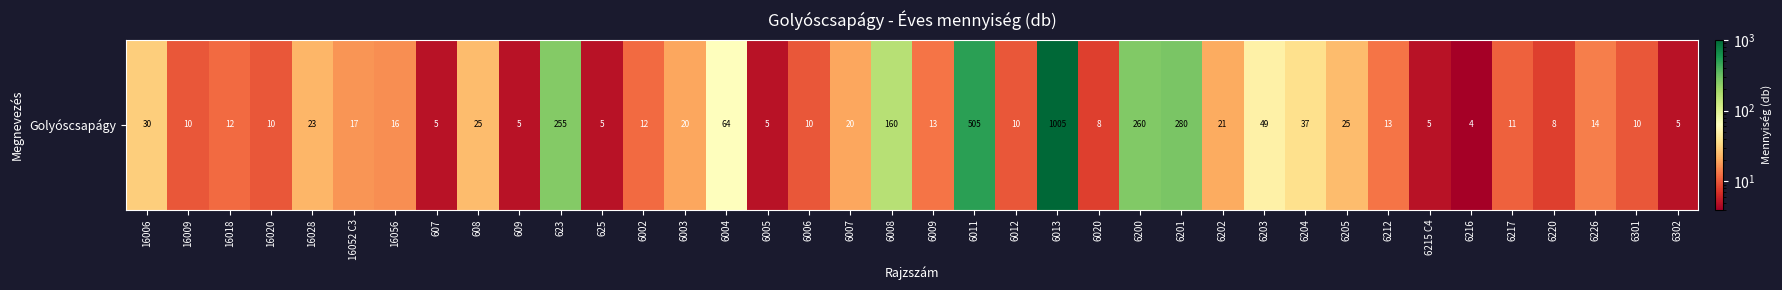

What is the difference between the second highest and second lowest values?

500